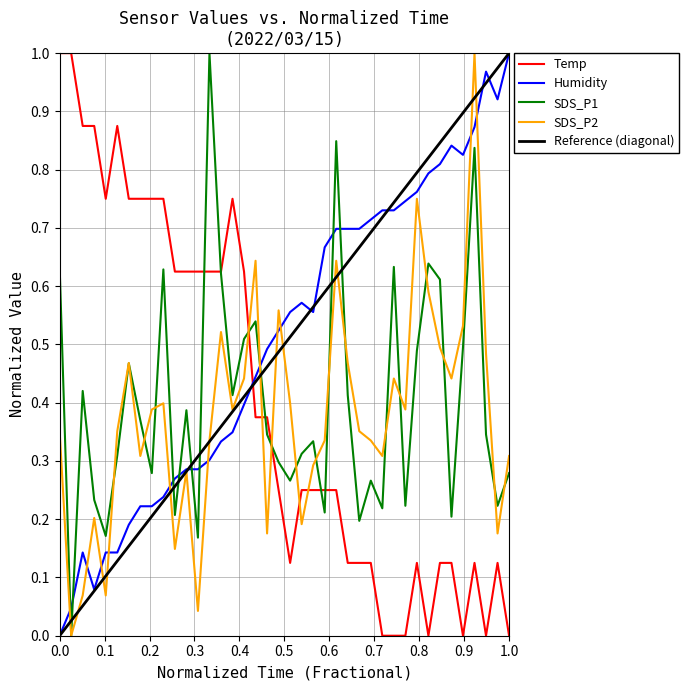

True or false: Temp and SDS_P2 cross at least once.

True